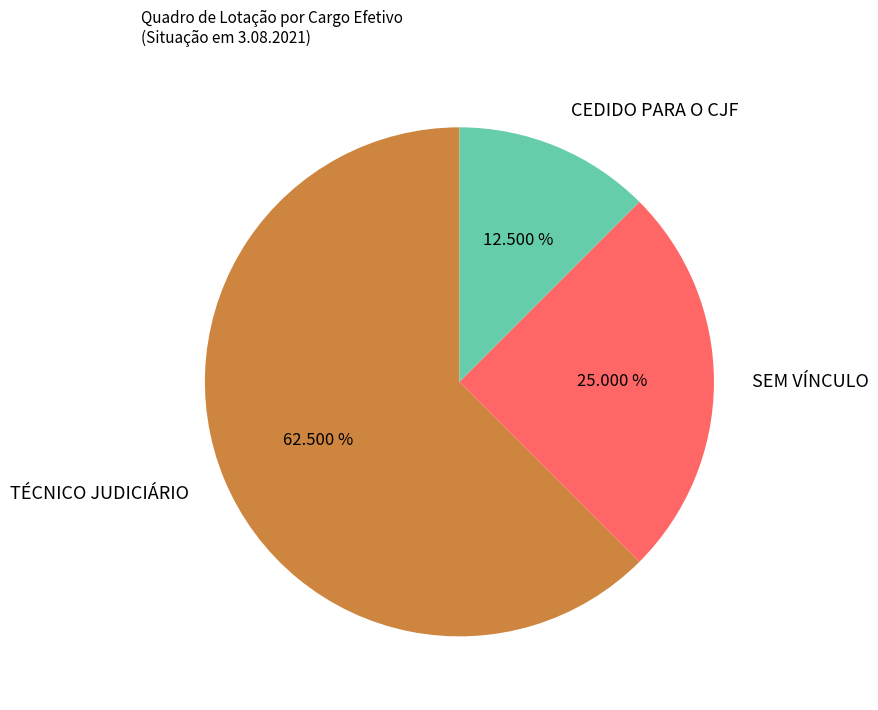

How much of the chart is everything except CEDIDO PARA O CJF?

87.5%